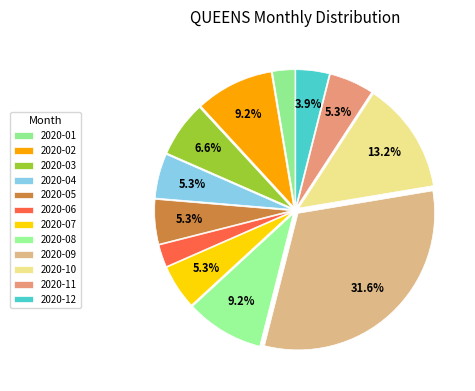

How many slices are in this pie chart?

12